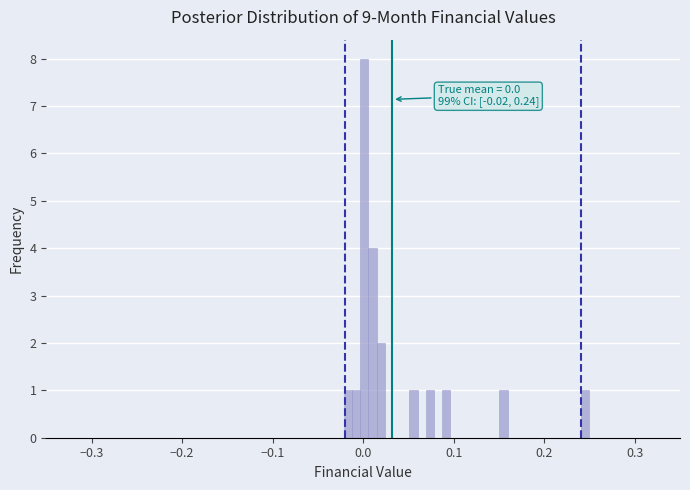

Around what value on the x-axis is the tallest bar? Give the approximate position of its centre, as read against the axis.

0.00